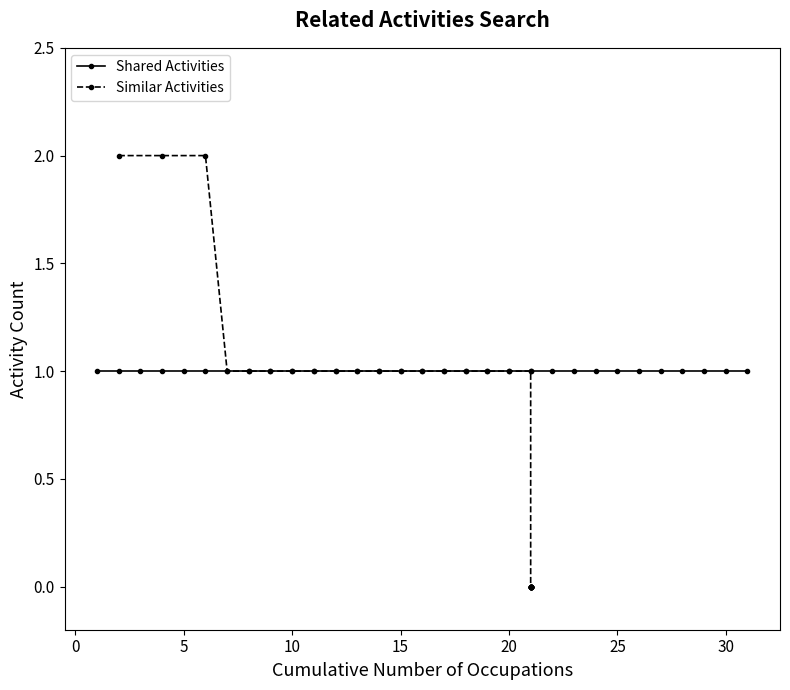

What is the lowest value of the Shared Activities series?

1